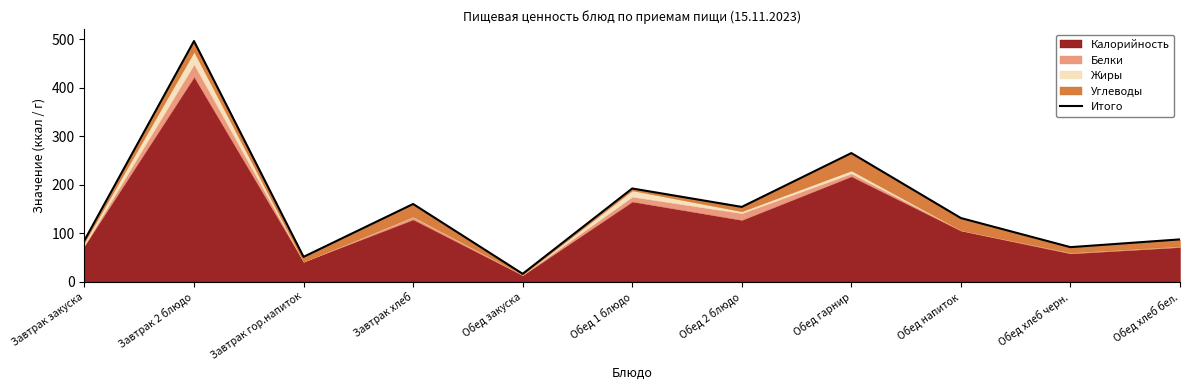

At which label does the data first exceed 131?

Завтрак 2 блюдо